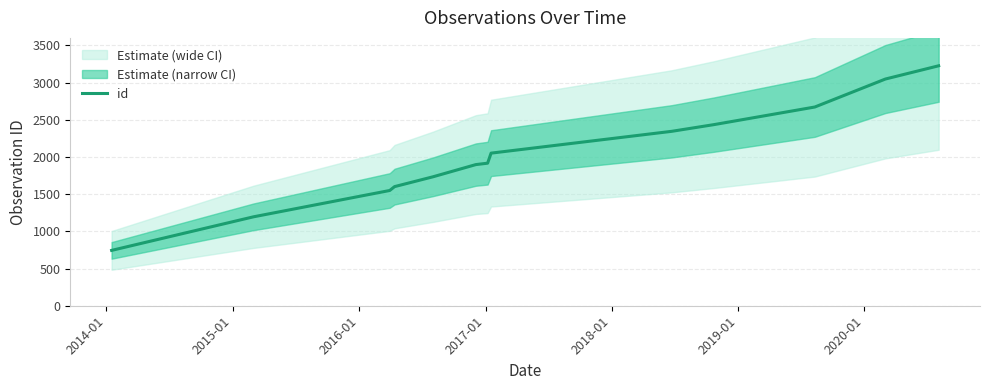

Is this an area chart (filled region under the line)?

No